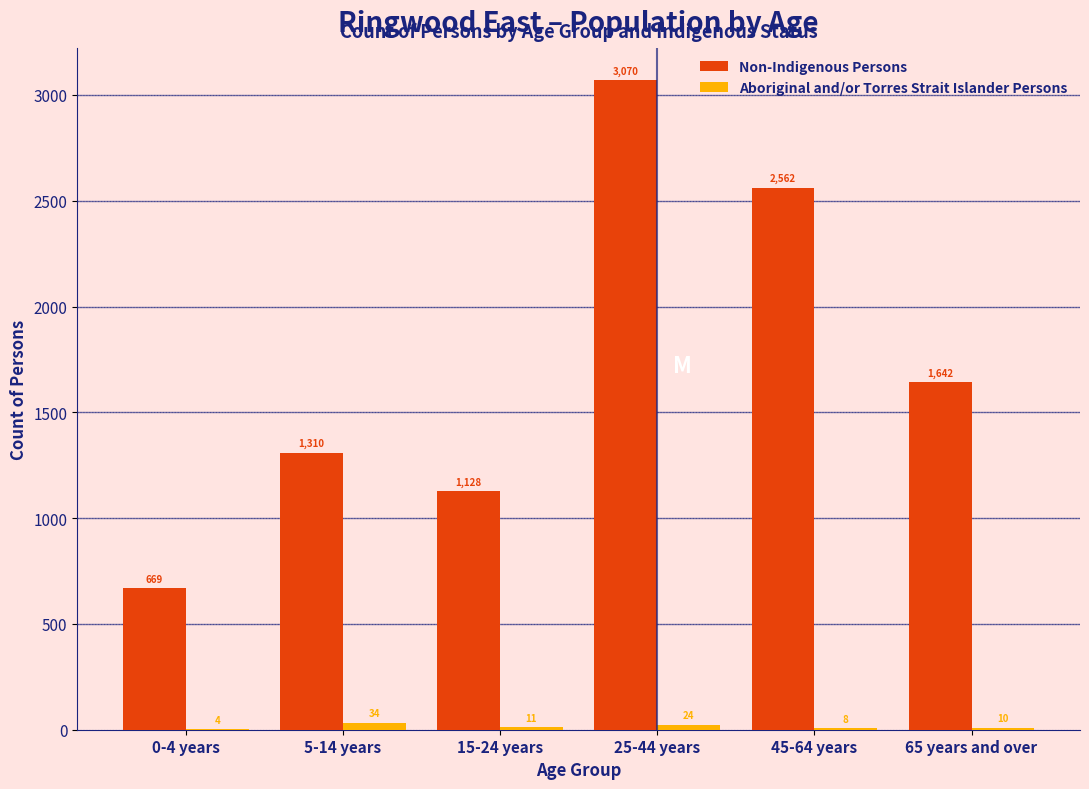

Reading right to left, transcribe all the data shown in this chart.

Non-Indigenous Persons: 65 years and over=1642	45-64 years=2562	25-44 years=3070	15-24 years=1128	5-14 years=1310	0-4 years=669
Aboriginal and/or Torres Strait Islander Persons: 65 years and over=10	45-64 years=8	25-44 years=24	15-24 years=11	5-14 years=34	0-4 years=4